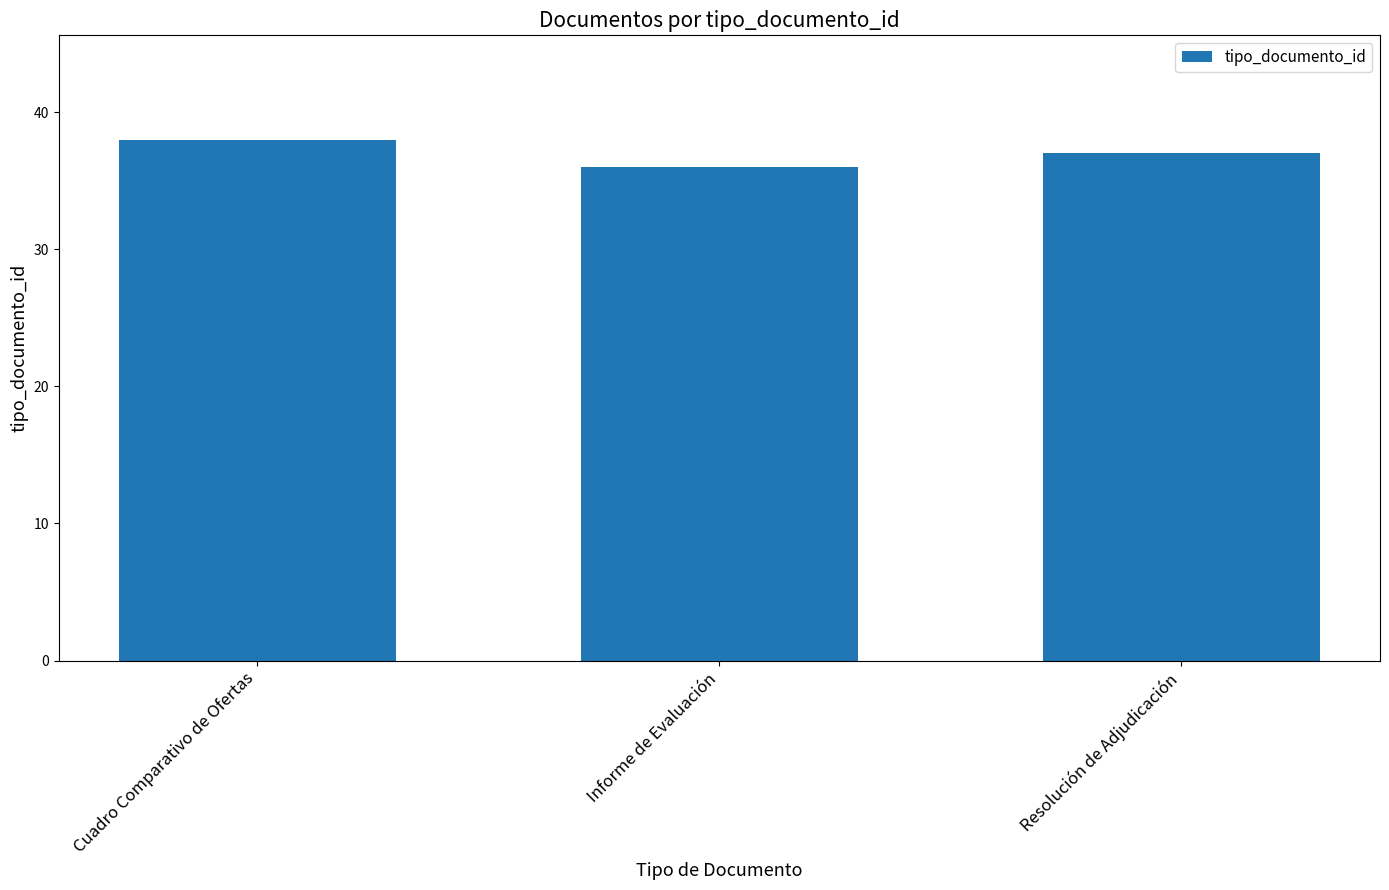

At which label does the data first exceed 37?

Cuadro Comparativo de Ofertas